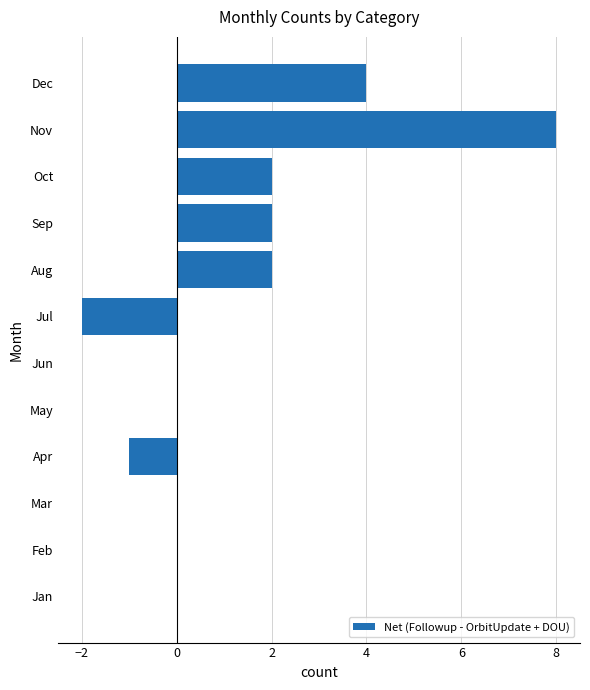

Reading bottom to top, transcribe all the data shown in this chart.

Jan=0	Feb=0	Mar=0	Apr=-1	May=0	Jun=0	Jul=-2	Aug=2	Sep=2	Oct=2	Nov=8	Dec=4